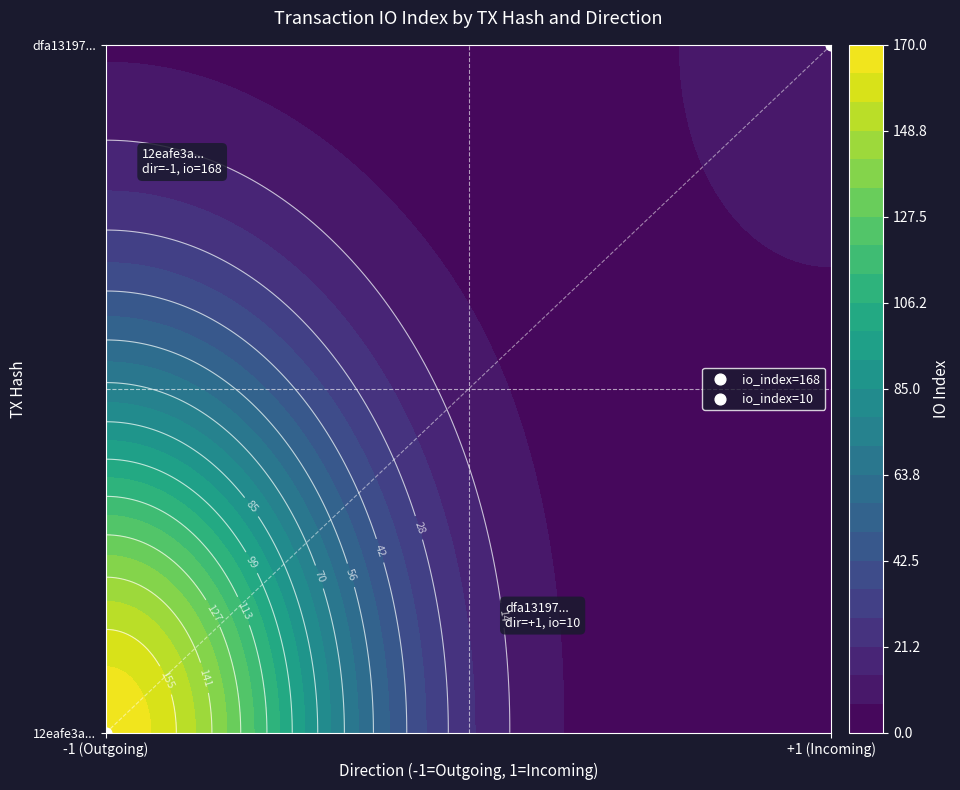

Rank the series by their maximum value, from highest to lowest.

12eafe3a77f3dfbbc634cef6dcc08dabc2aff45, dfa131971c16fc1e975500e3165c45c9e2bf8f4